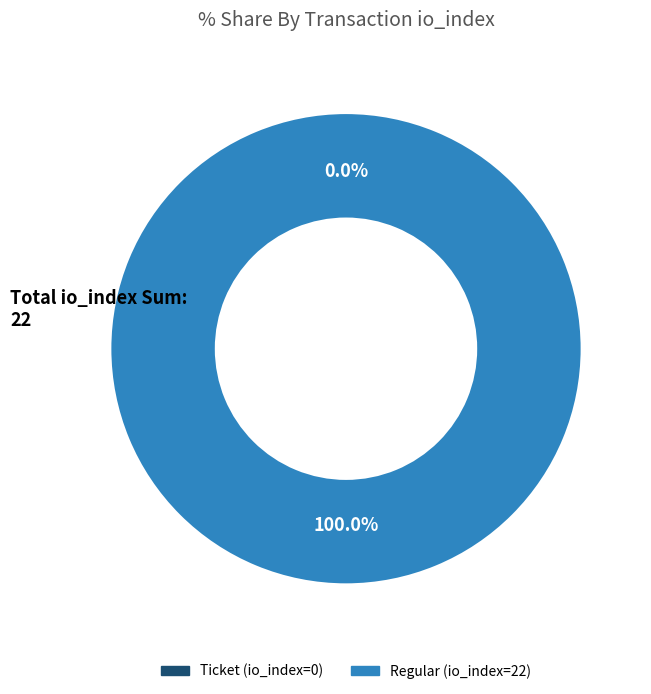

Is it true that Ticket (io_index=0) is 0% of the pie?

True